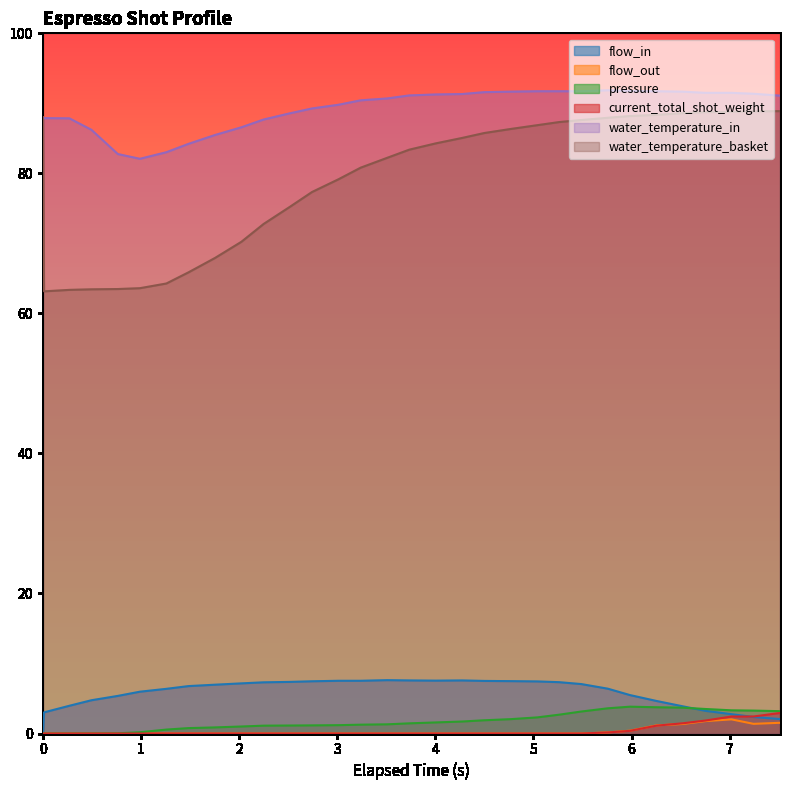

Which series has the widest spread of values?

water_temperature_basket